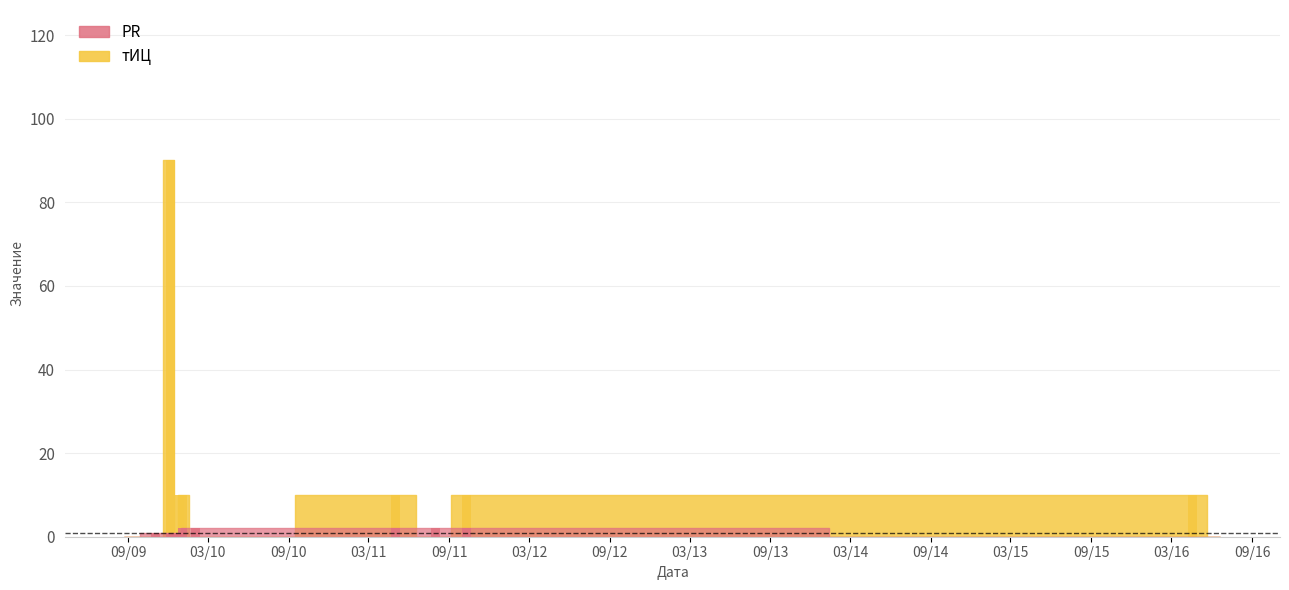

Reading left to right, extract all data points from this chart.

PR: 0	1	1	1	1	2	2	2	2	2	0	0
тИЦ: 0	0	90	0	10	10	0	10	0	10	10	0